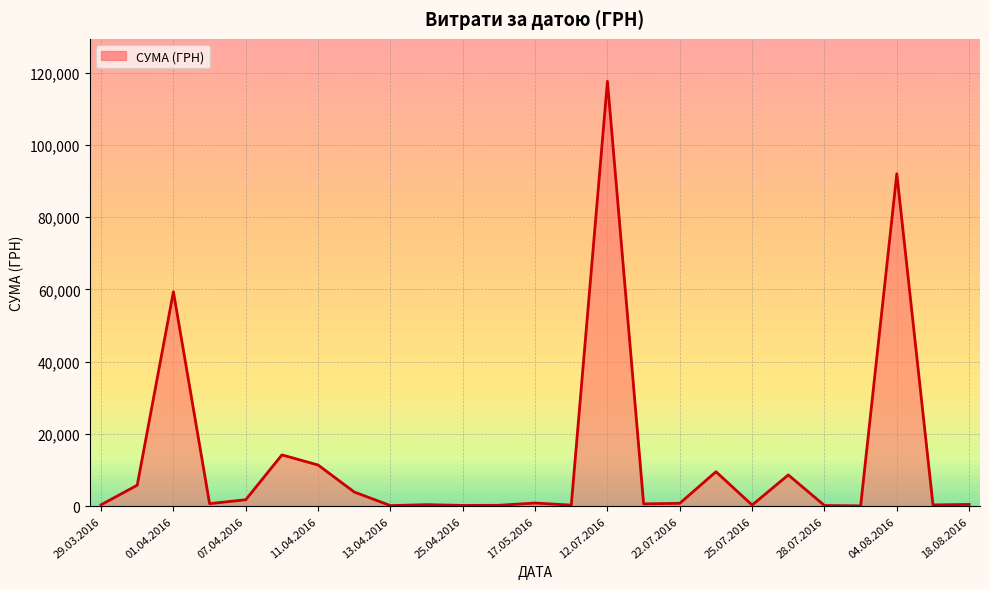

What is the greatest value displayed?

117568.8